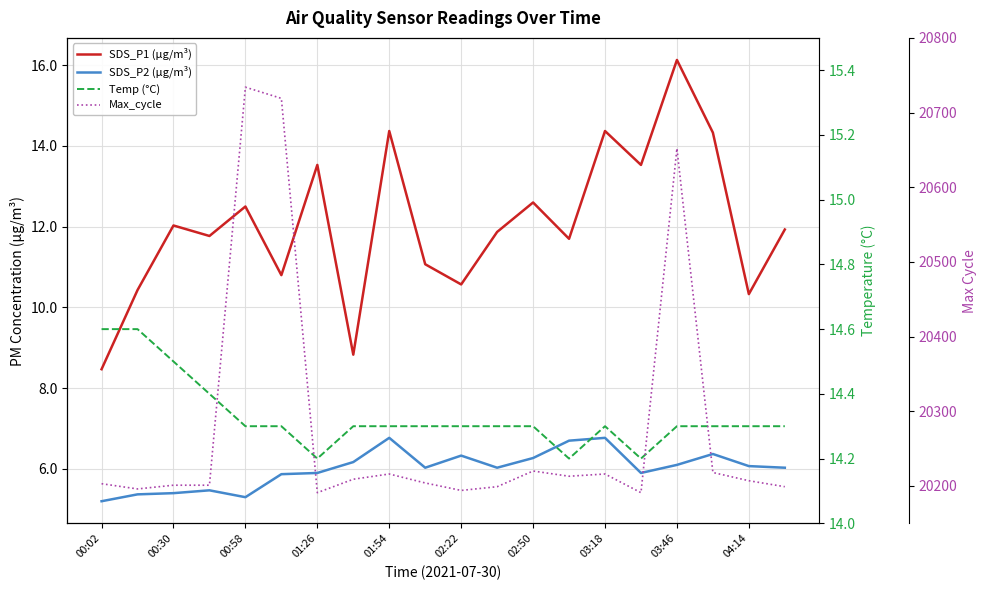

What is the difference between the maximum and minimum values in the Temp (°C) series?

0.4